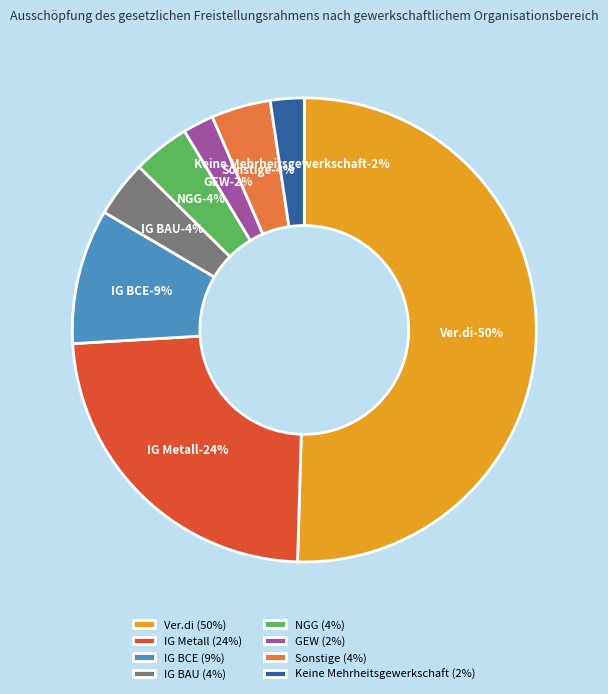

Do Sonstige and IG BCE together represent more than half of the pie?

No